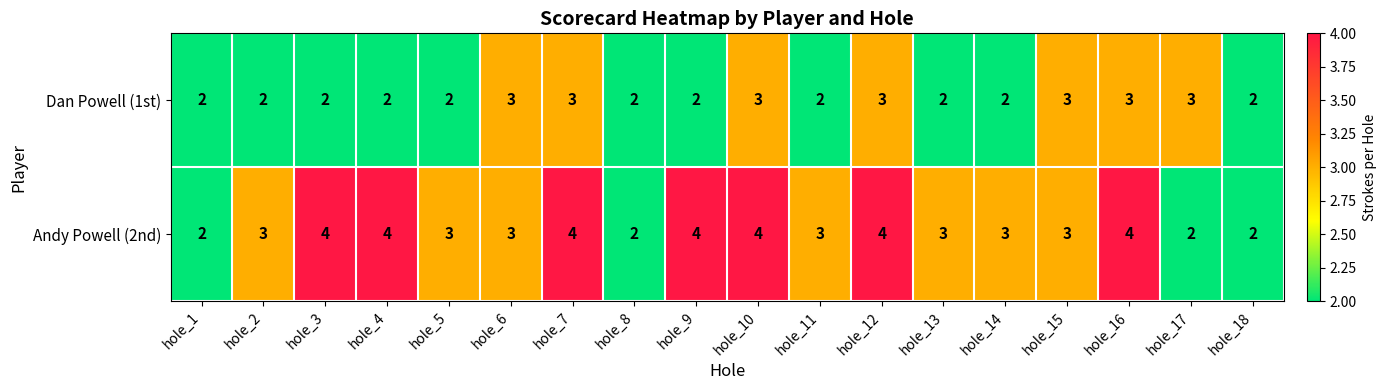

Rank the series by their maximum value, from highest to lowest.

Andy Powell (2nd), Dan Powell (1st)